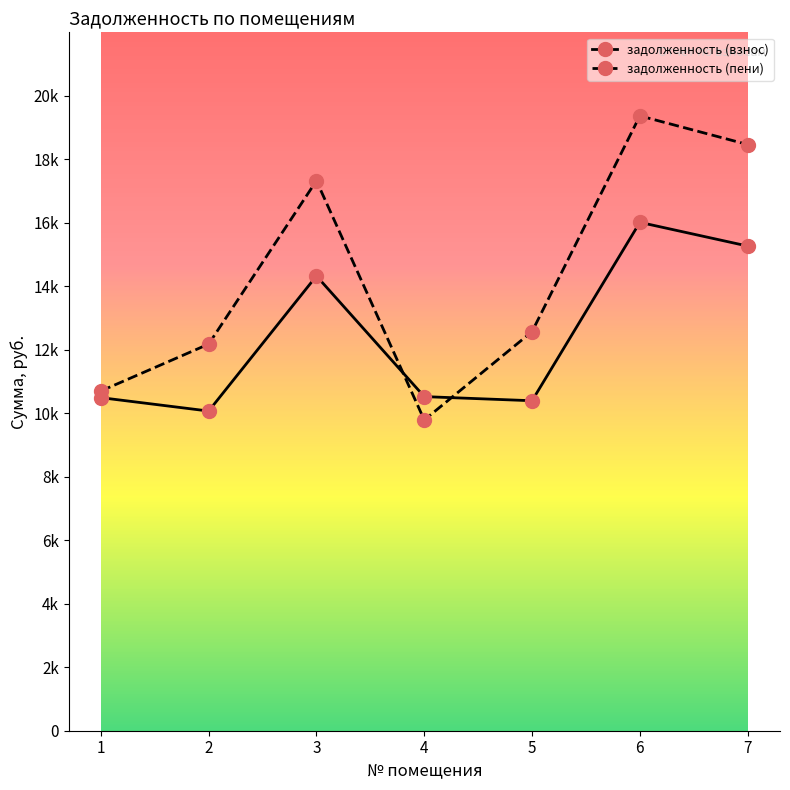

At which category does задолженность (пени) reach its first local peak?

3